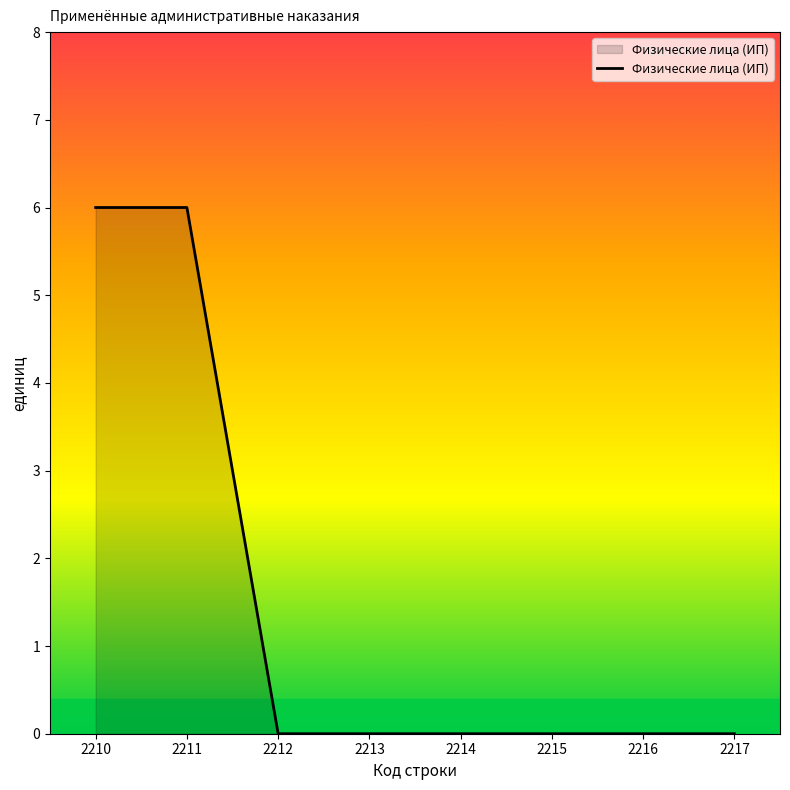

How many lines are shown in the chart?

1